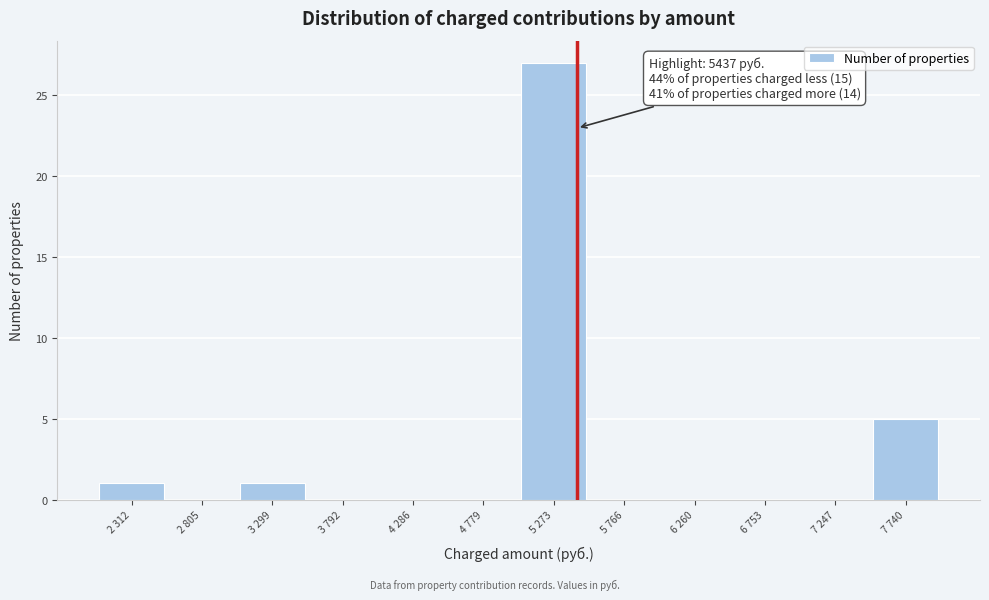

Reading right to left, transcribe all the data shown in this chart.

7 740=5	7 247=0	6 753=0	6 260=0	5 766=0	5 273=27	4 779=0	4 286=0	3 792=0	3 299=1	2 805=0	2 312=1